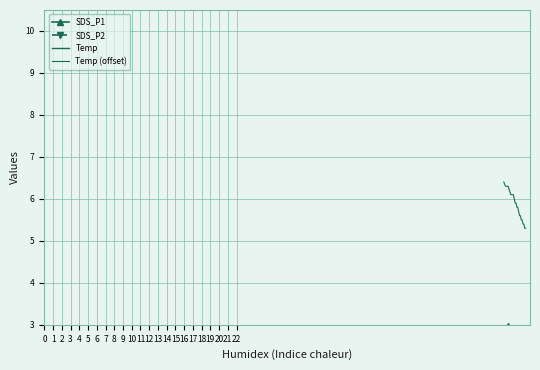

Count the number of data series in this chart.

4